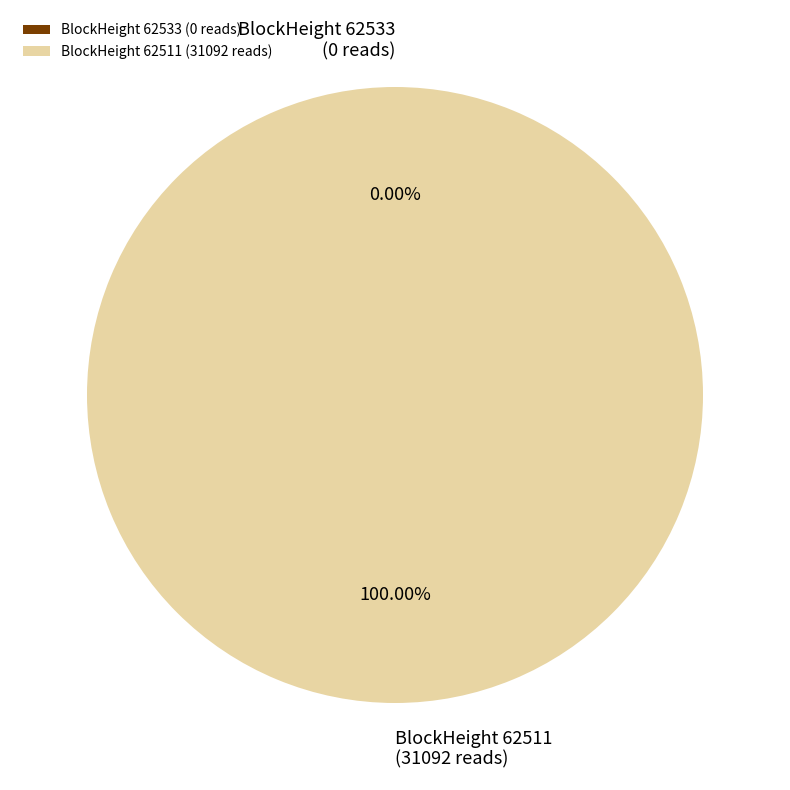

What is the total percentage of 62533 and 62511?

100.0%